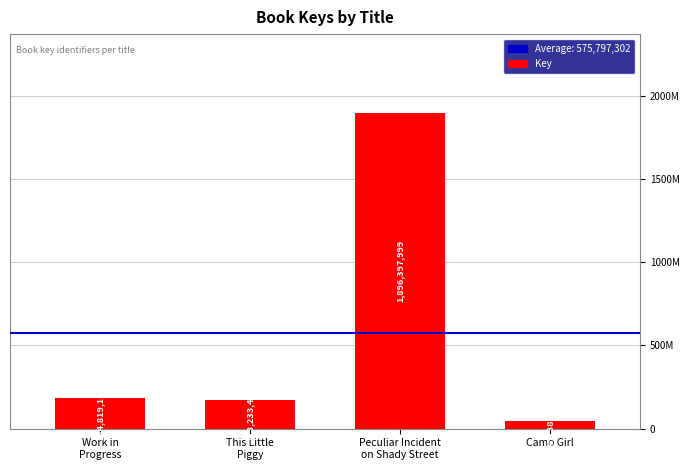

Between Peculiar Incident
on Shady Street and This Little
Piggy, which is larger?

Peculiar Incident
on Shady Street